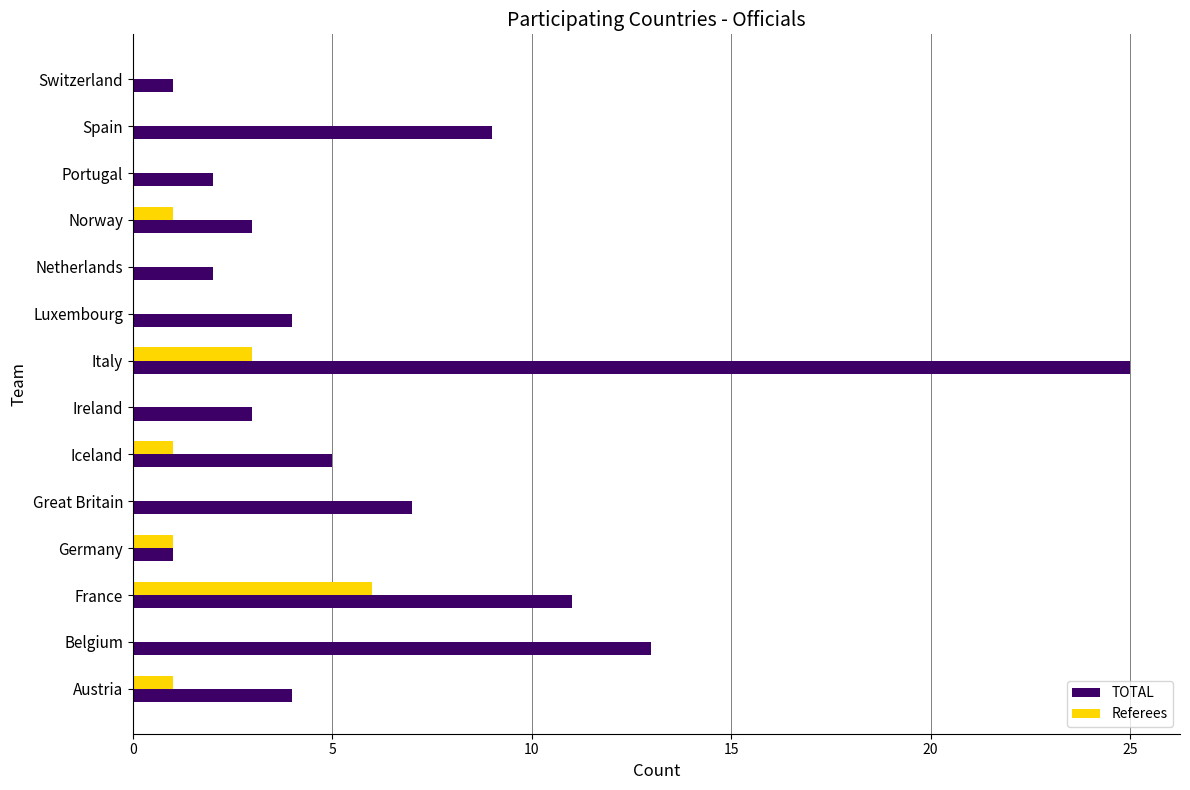

At which category is the sum across all series the highest?

Italy